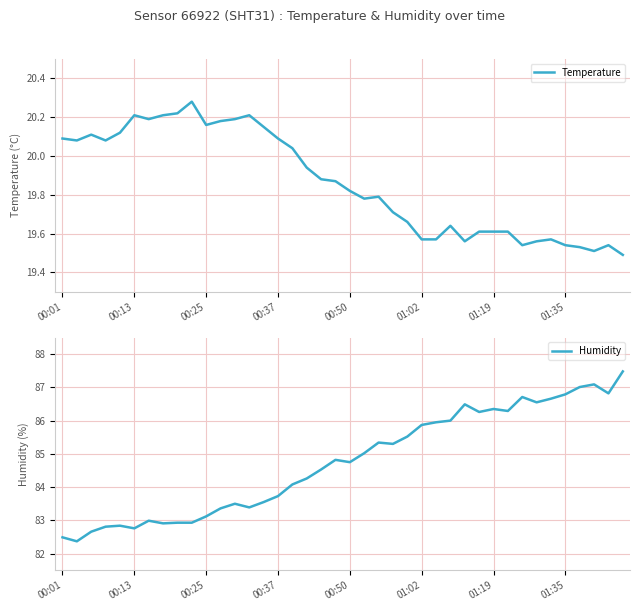

Which series has the largest total across all categories?

Humidity